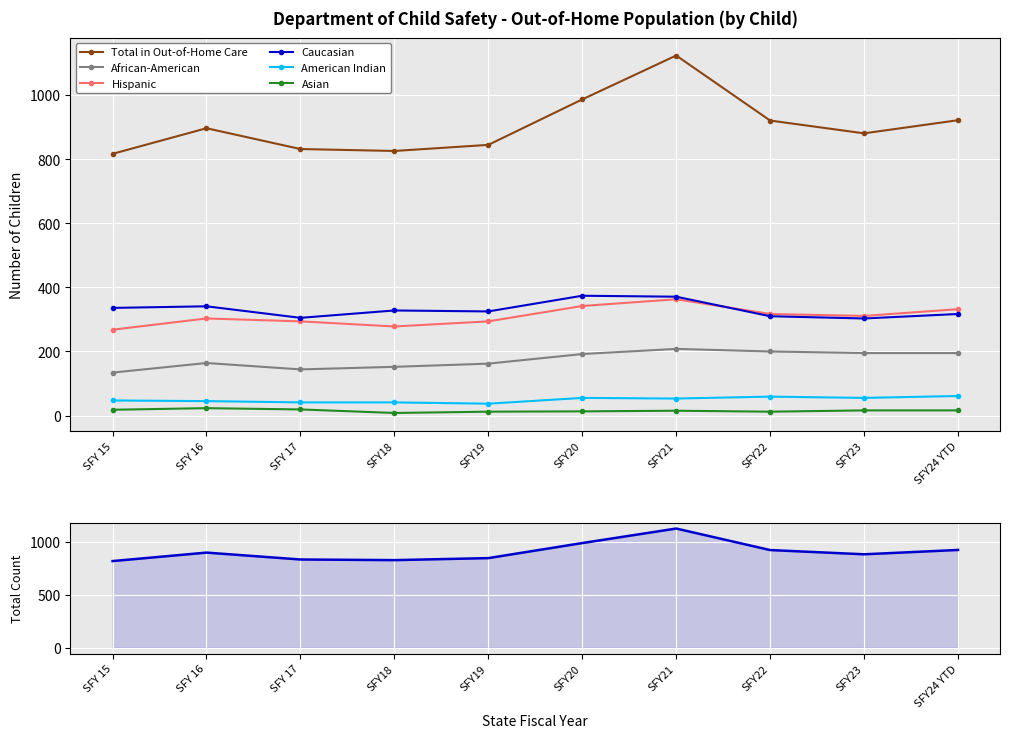

How many distinct data groups are displayed?

6